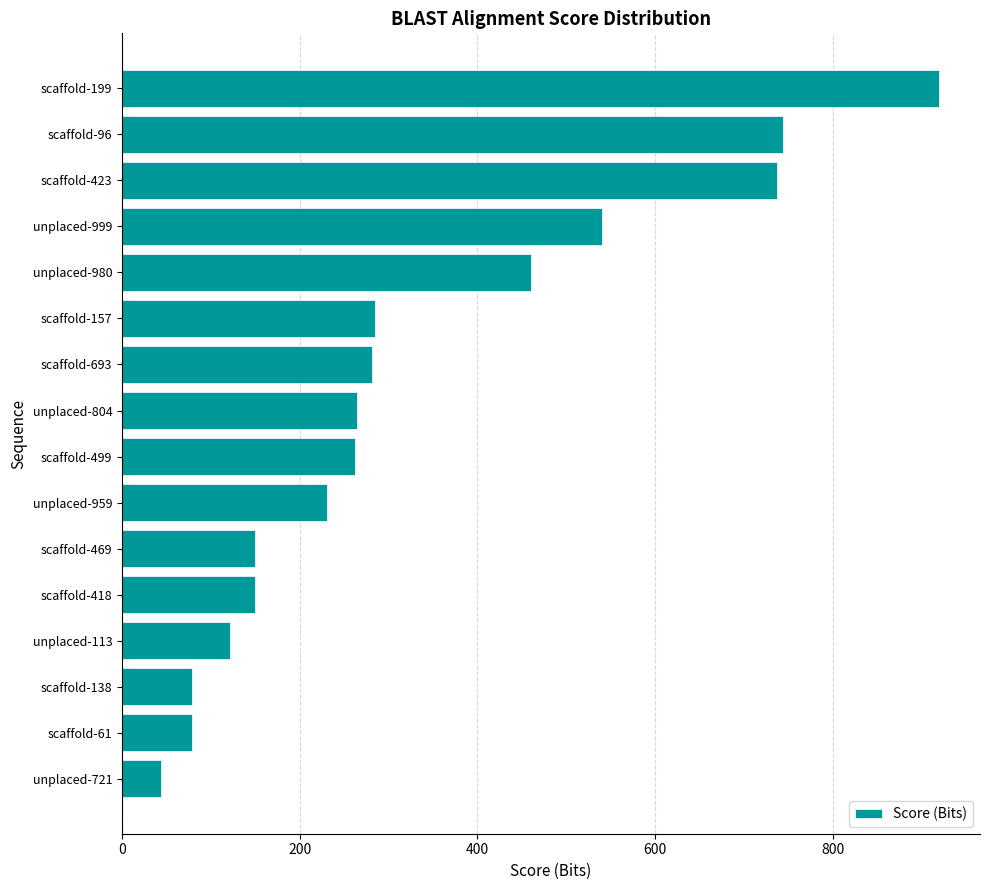

What is the minimum value shown in the chart?

43.9